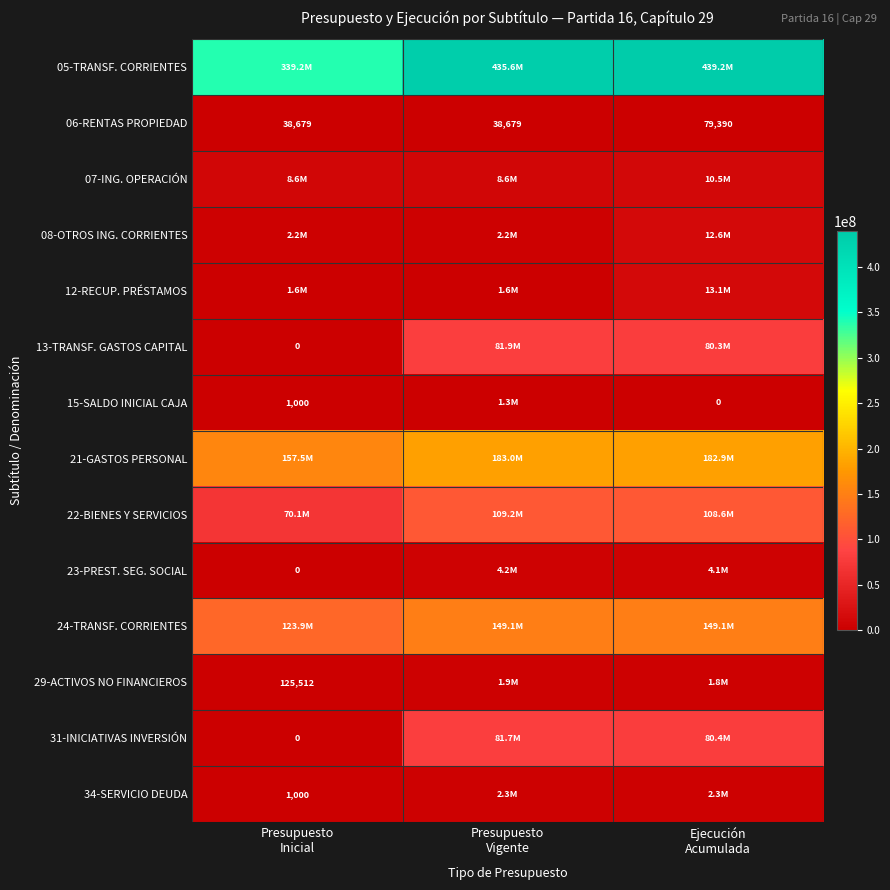

At which category is the sum across all series the highest?

Ejecución
Acumulada